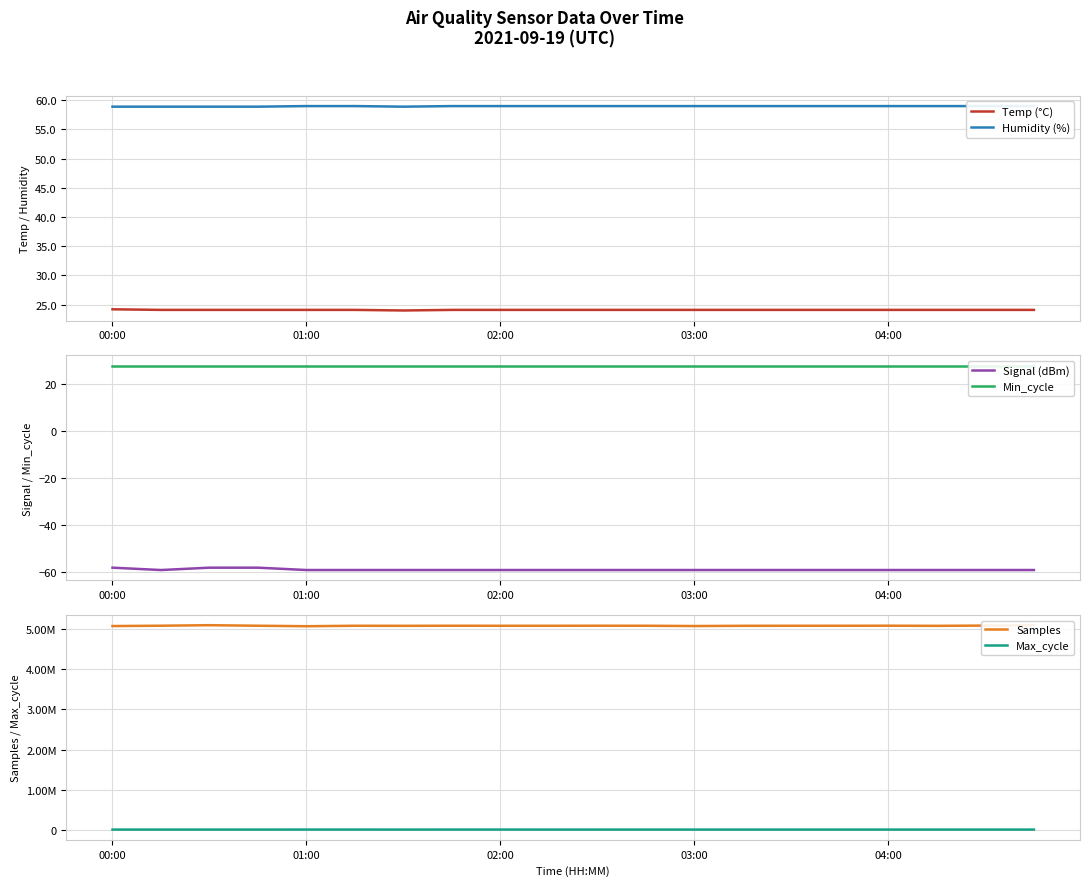

The Temp (°C) series shows 24.1 at 03:00. True or false?

True